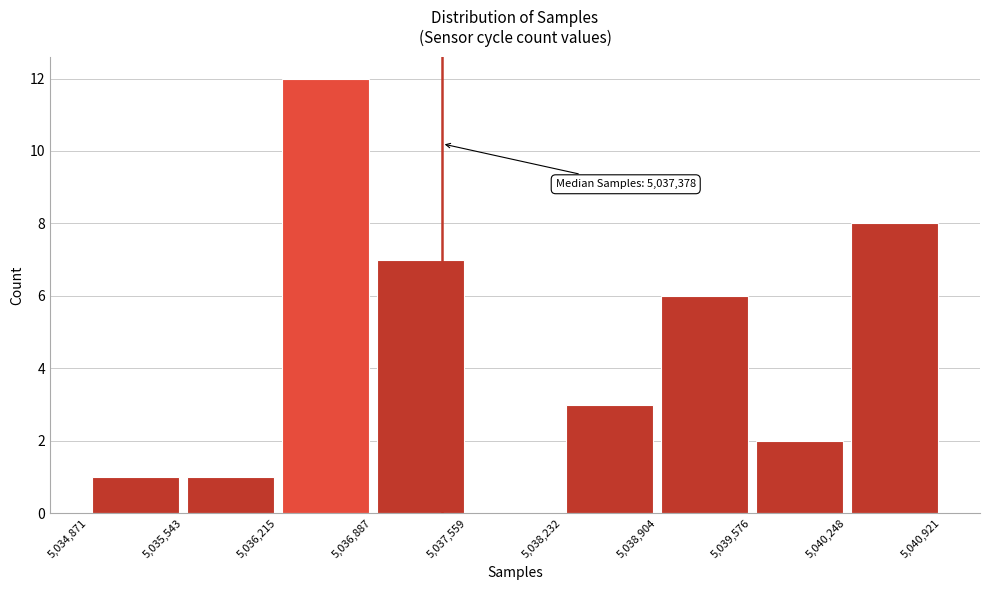

Which range on the x-axis has the tallest bar?

5,036,215 to 5,036,887